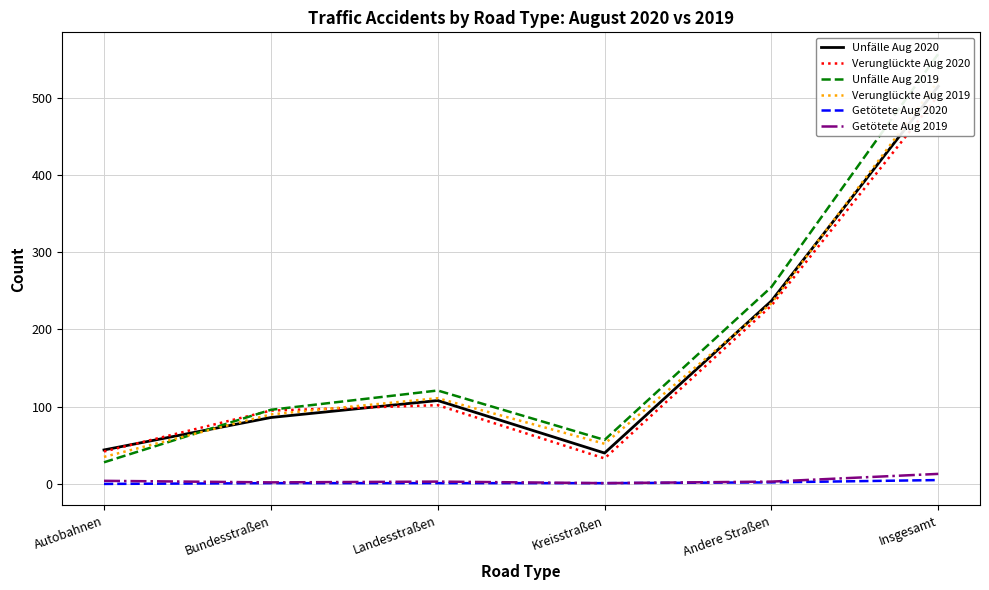

What is the average value of the Getötete Aug 2020 series?

2